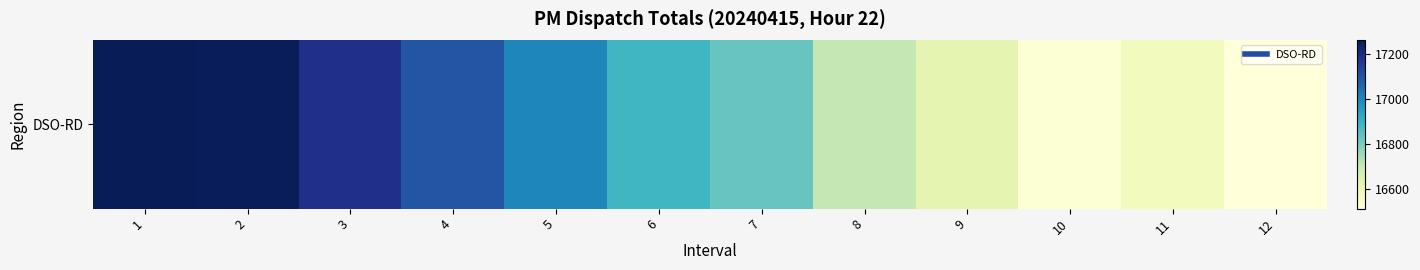

At which label does the data first exceed 16884?

1